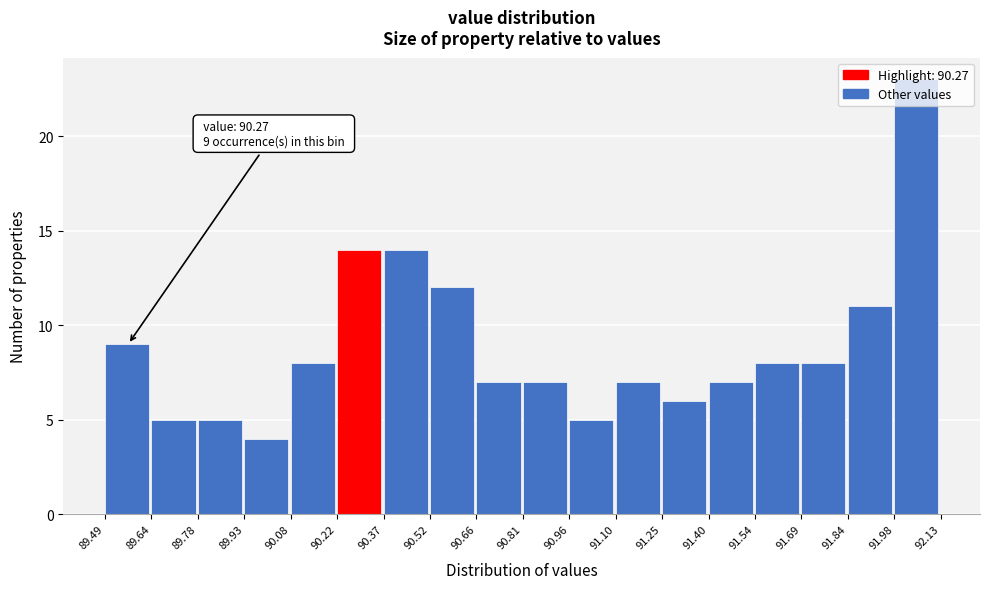

Which range on the x-axis has the tallest bar?

91.98 to 92.13